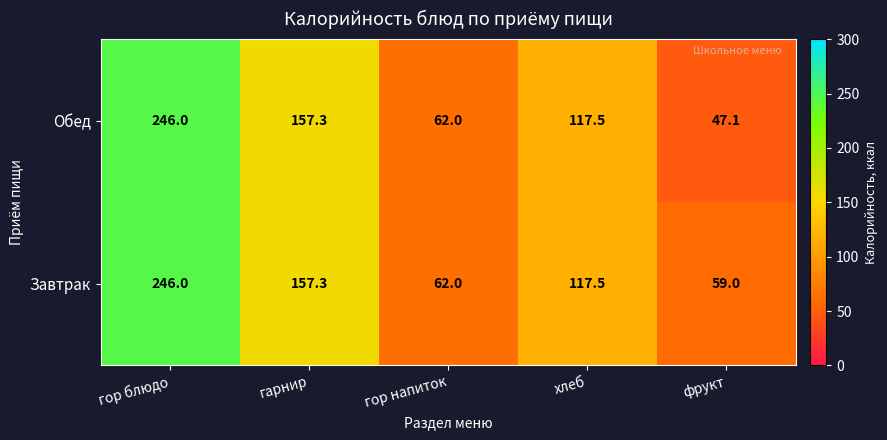

At which label does Завтрак first exceed 117?

гор блюдо